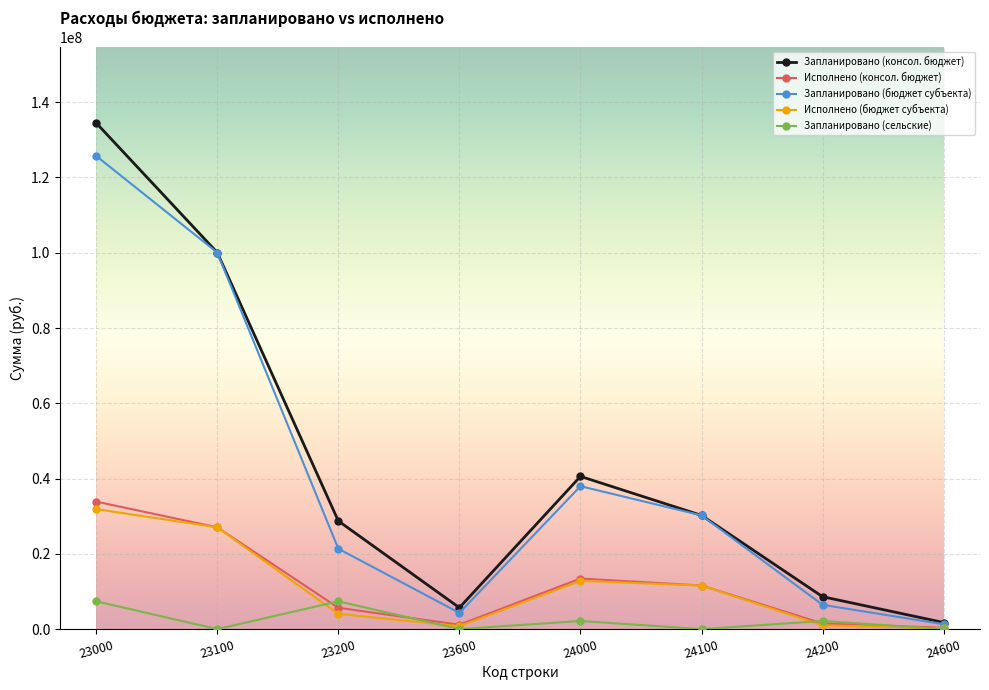

True or false: Запланировано (консол. бюджет) has more than 0 points higher than both neighbors.

True